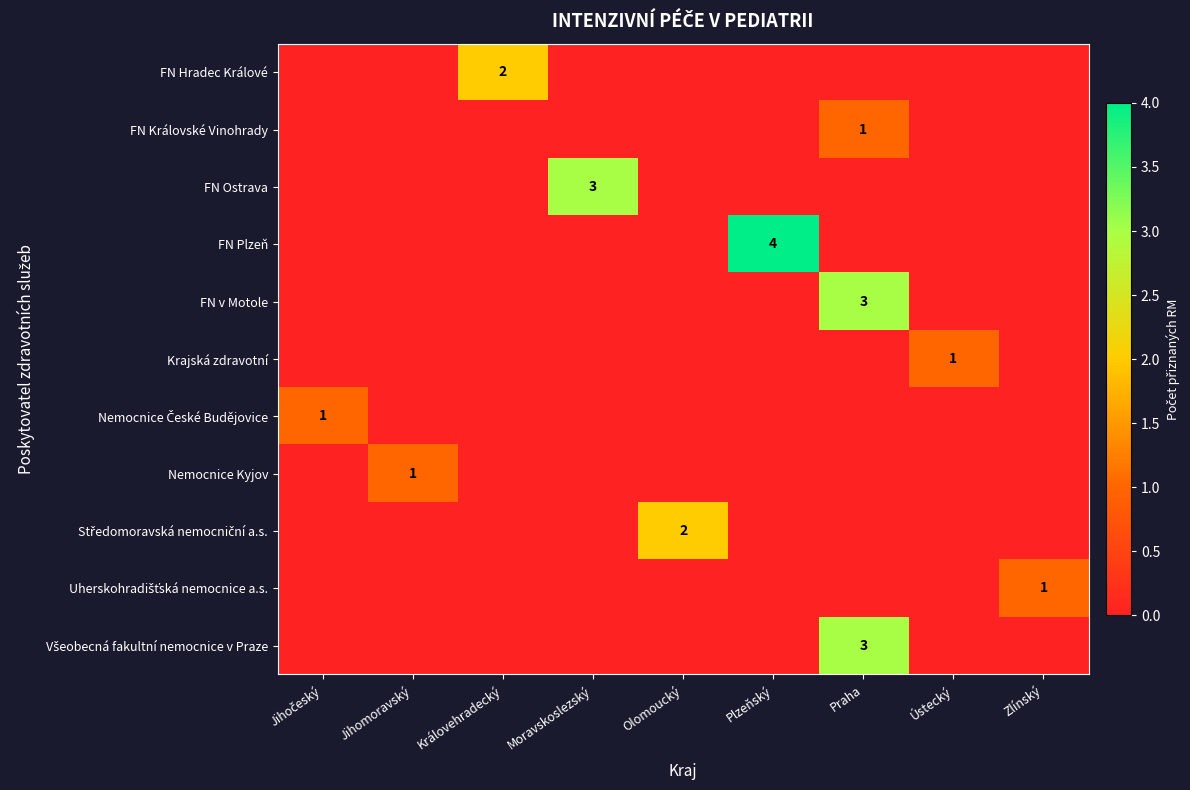

Which has a higher value, Moravskoslezský or Zlínský?

Moravskoslezský